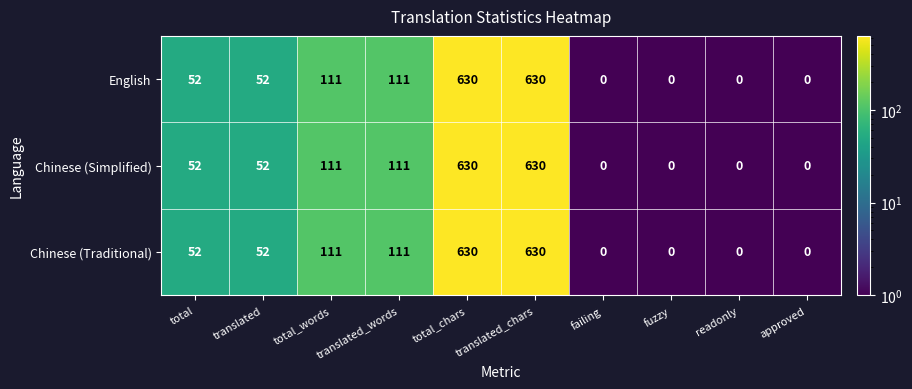

How many data points does each series have?

10